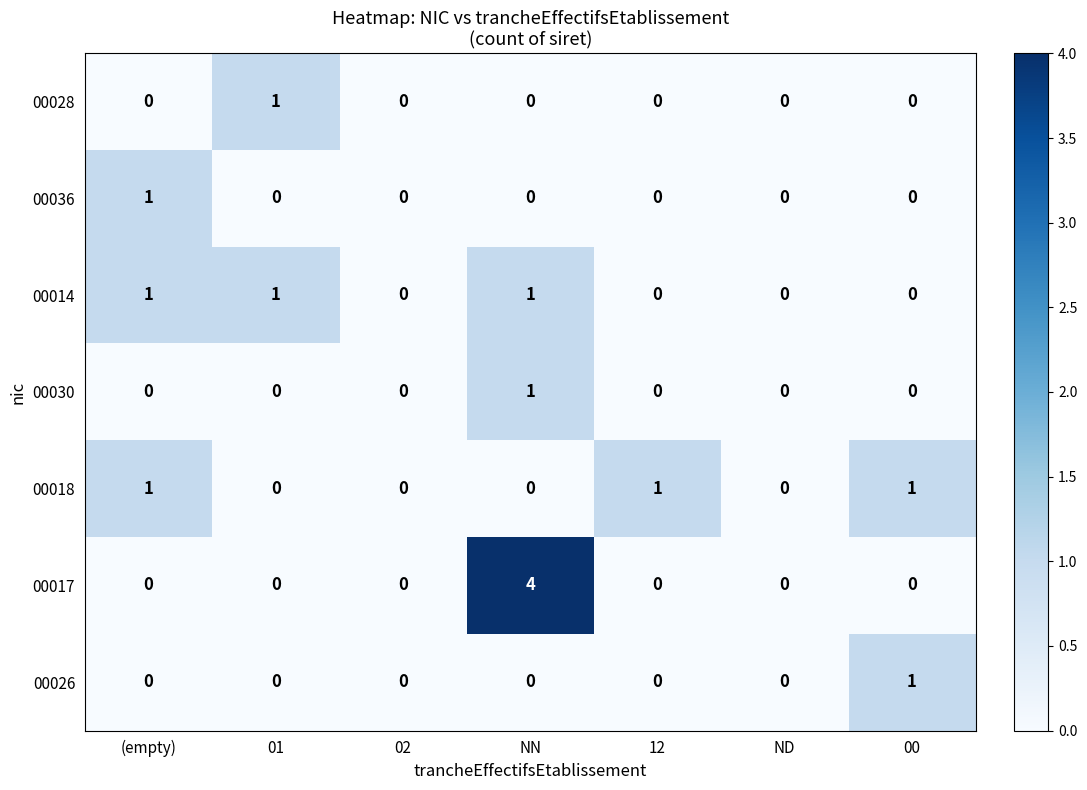

The 00017 series shows 2 at 02. True or false?

False